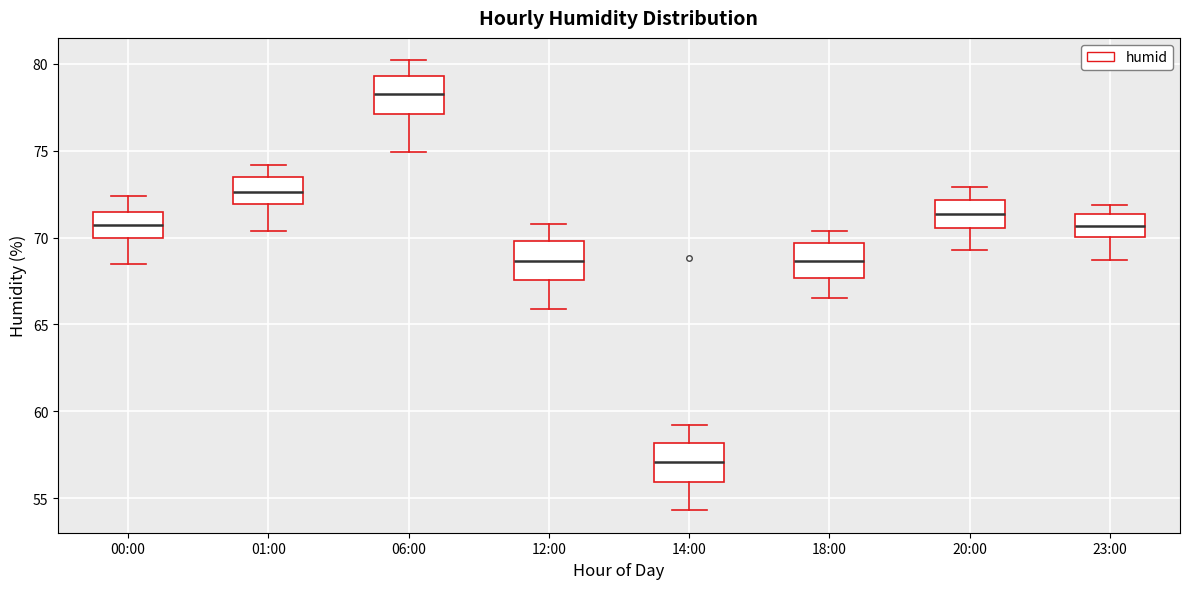

Reading left to right, read every box against the y-axis: the position of its median line, the range the box covers, and the ends of its whiskers. The values are not printed on the chart, so give them approximately, as read against the axis.

00:00: median 71.0, box 70.0 to 71.5, whiskers 68.5 to 72.5
01:00: median 72.5, box 72.0 to 73.5, whiskers 70.5 to 74.0
06:00: median 78.5, box 77.0 to 79.5, whiskers 75.0 to 80.0
12:00: median 68.5, box 67.5 to 70.0, whiskers 66.0 to 71.0
14:00: median 57.0, box 56.0 to 58.0, whiskers 54.5 to 59.0
18:00: median 68.5, box 67.5 to 69.5, whiskers 66.5 to 70.5
20:00: median 71.5, box 70.5 to 72.0, whiskers 69.5 to 73.0
23:00: median 70.5, box 70.0 to 71.5, whiskers 68.5 to 72.0